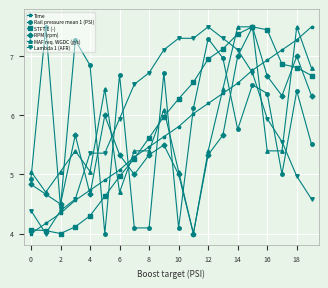

True or false: Rail pressure mean 1 (PSI) and RPM (rpm) intersect in this chart.

True